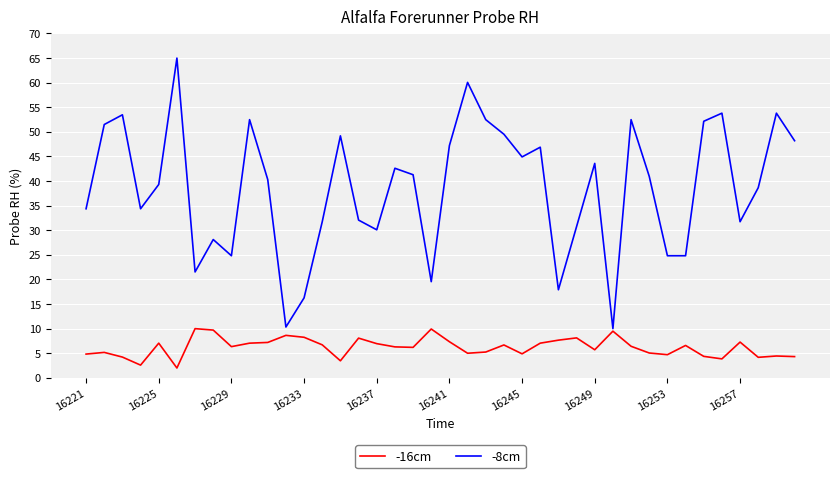

What is the maximum value for -16cm?

10.0